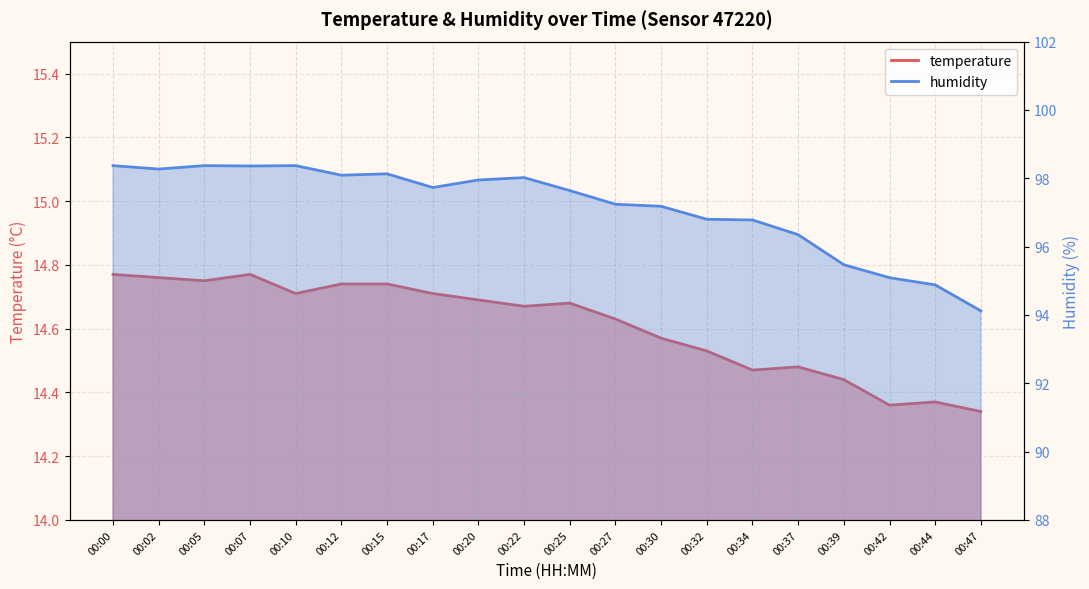

True or false: temperature and humidity cross at least once.

False